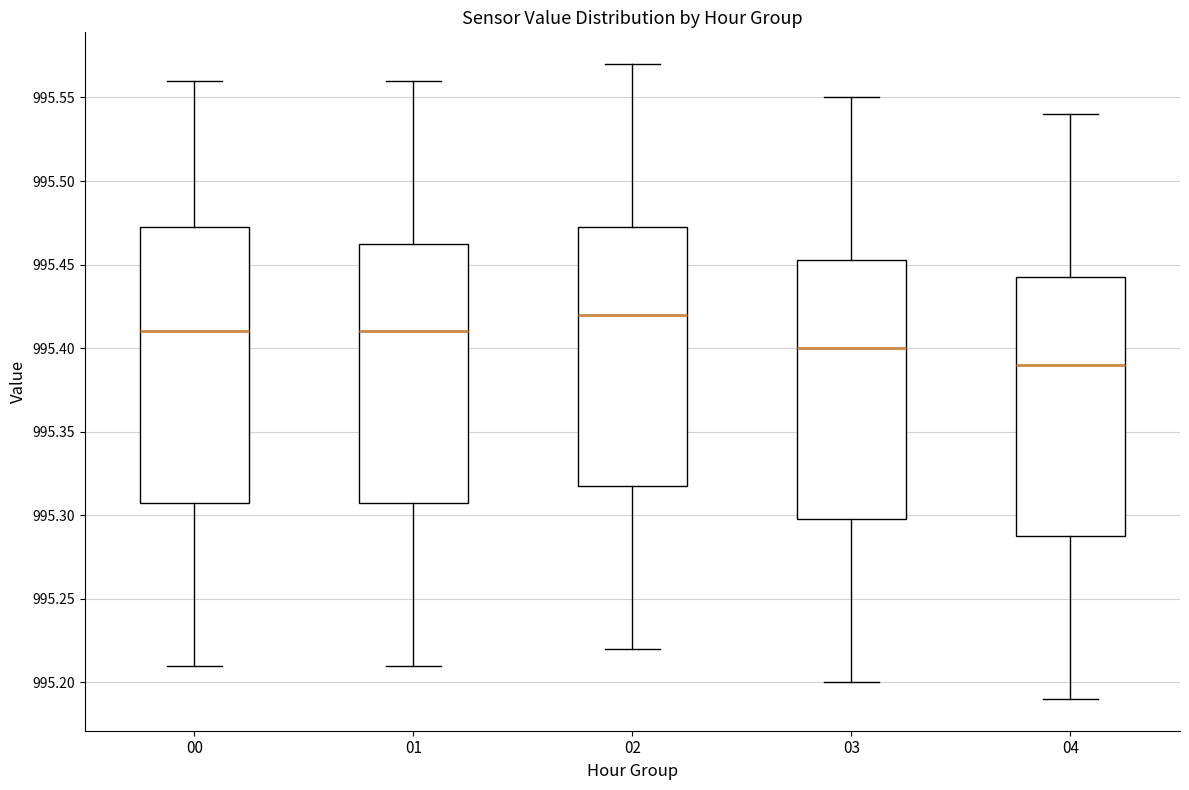

Where does the lower whisker of the box at x = 02 end on the y-axis? The values are not printed on the chart, so give them approximately, as read against the axis.

995.220